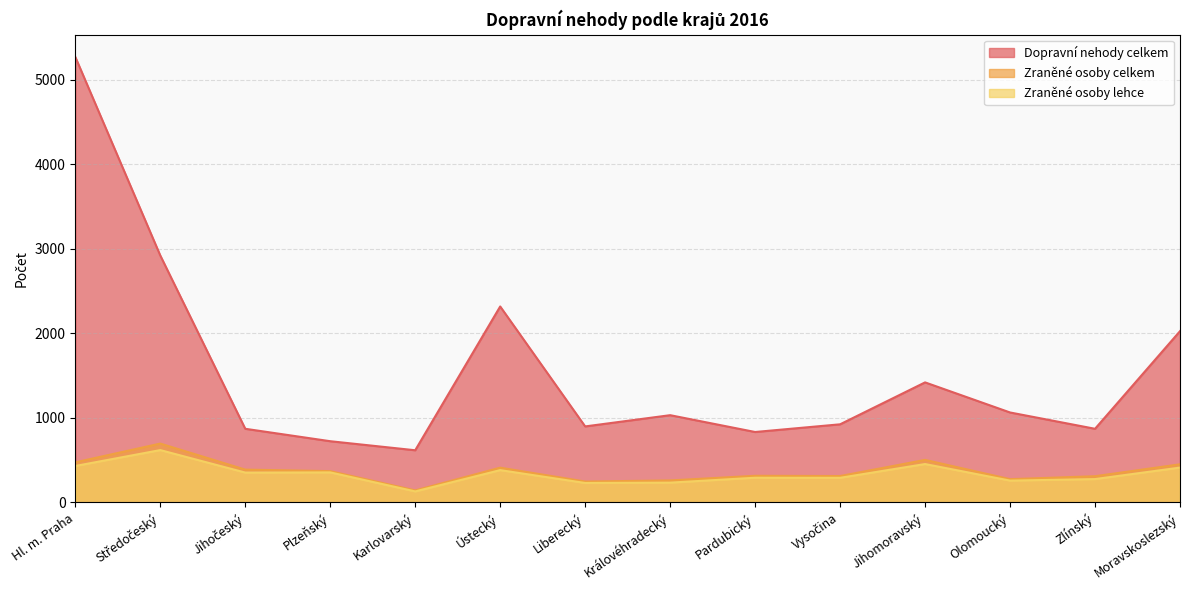

What is the average value of the Dopravní nehody celkem series?

1556